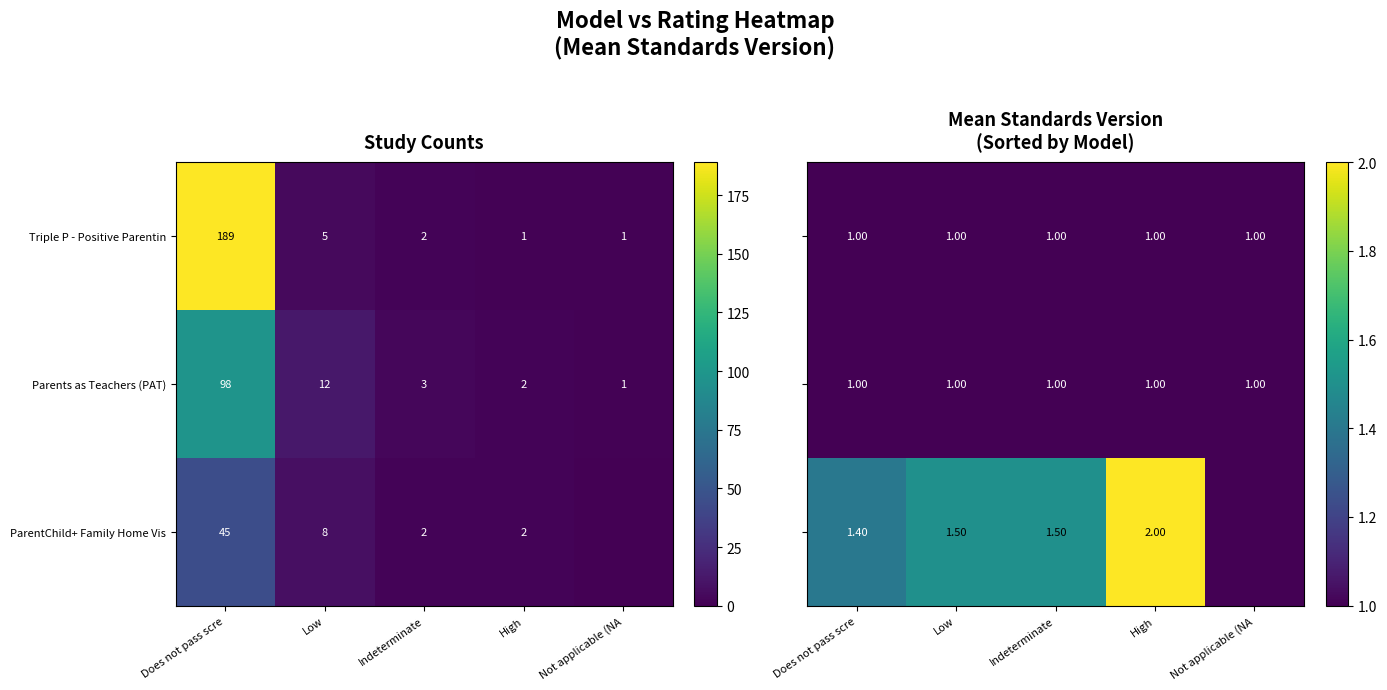

At which category is the sum across all series the highest?

High